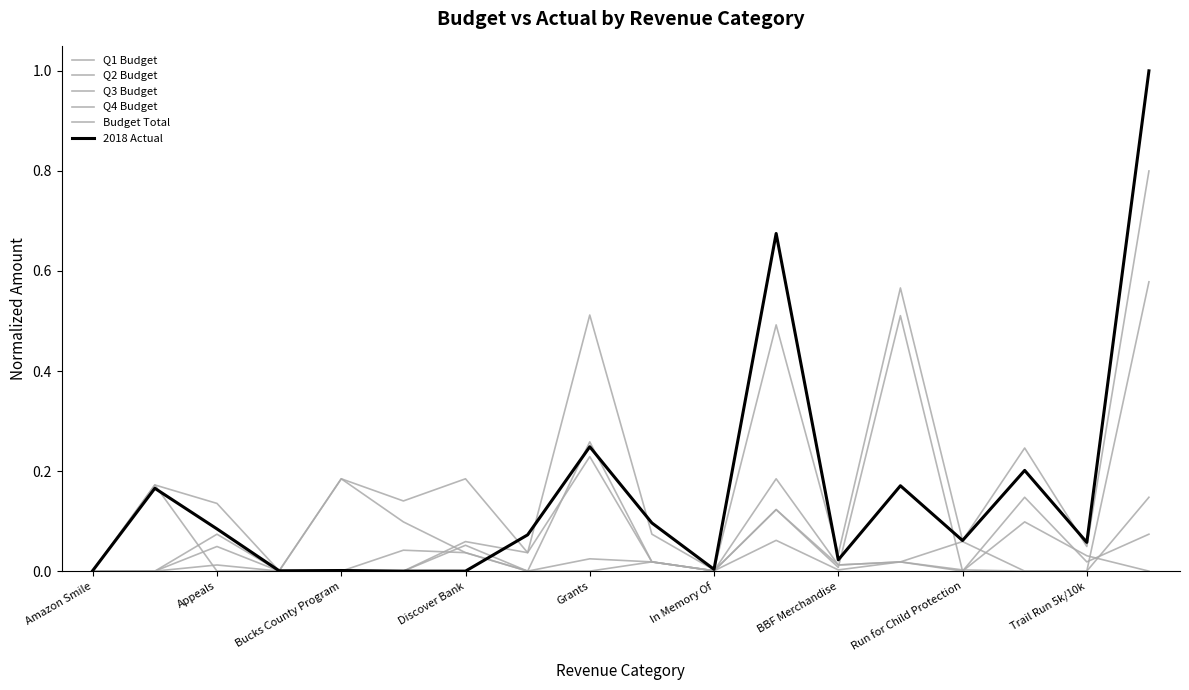

Where is the first local minimum for Q1 Budget?

Appeals